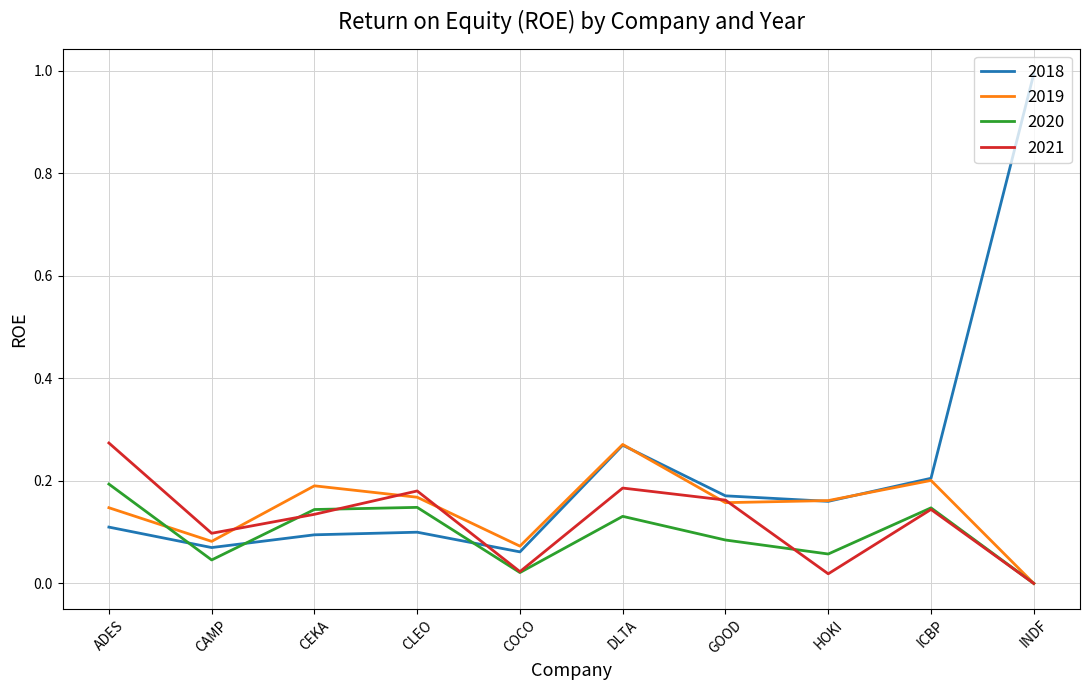

At which category does the chart reach its peak across all series?

INDF